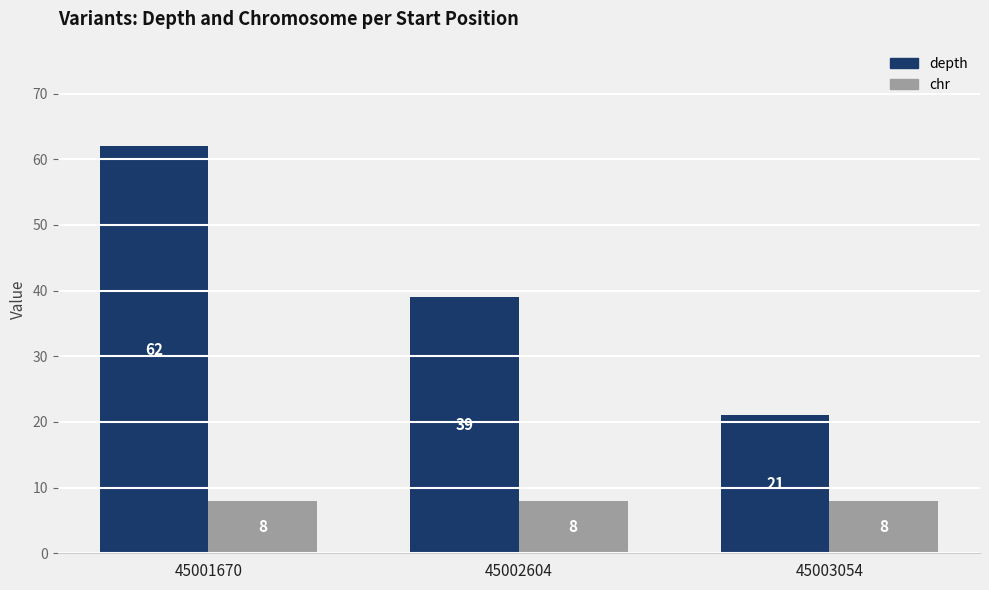

What is the maximum value for depth?

62